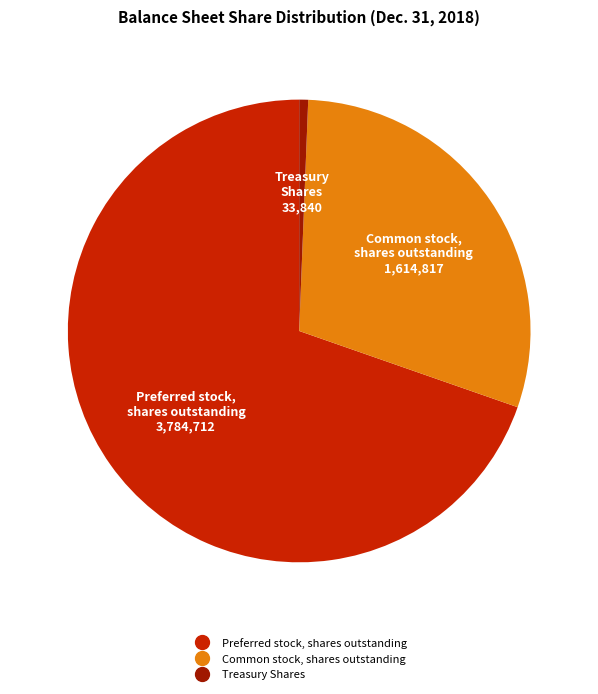

How many segments does this pie chart have?

3